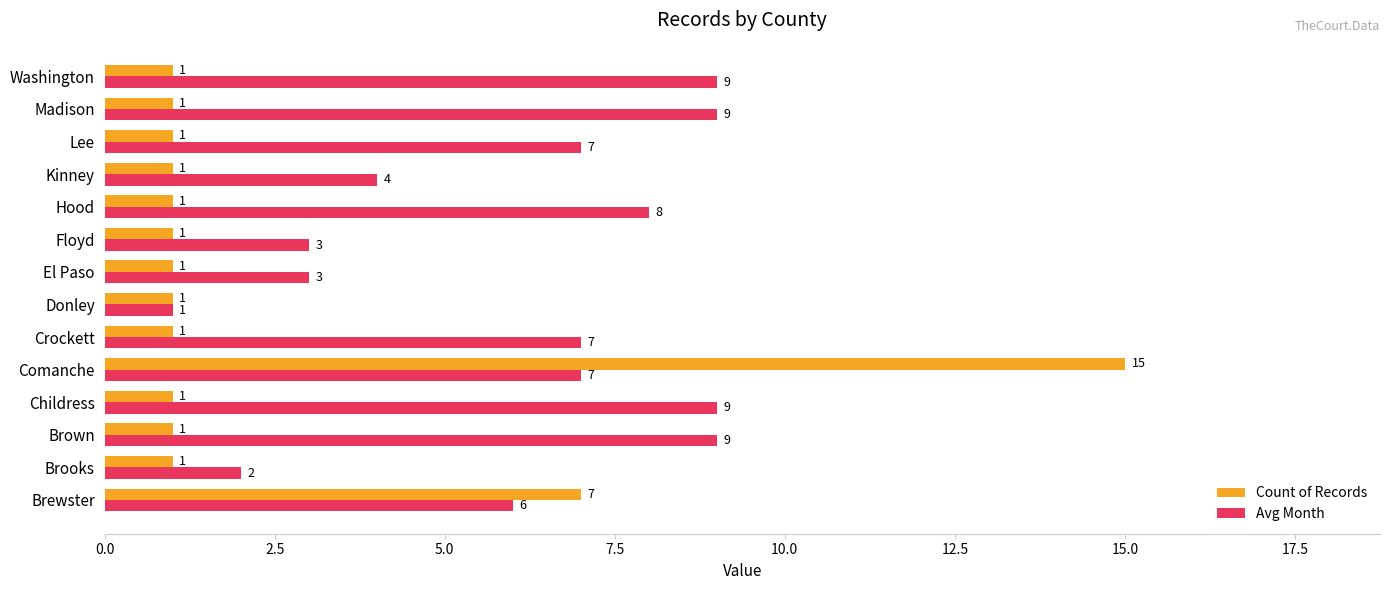

How many Avg Month values are between 3 and 9?

12